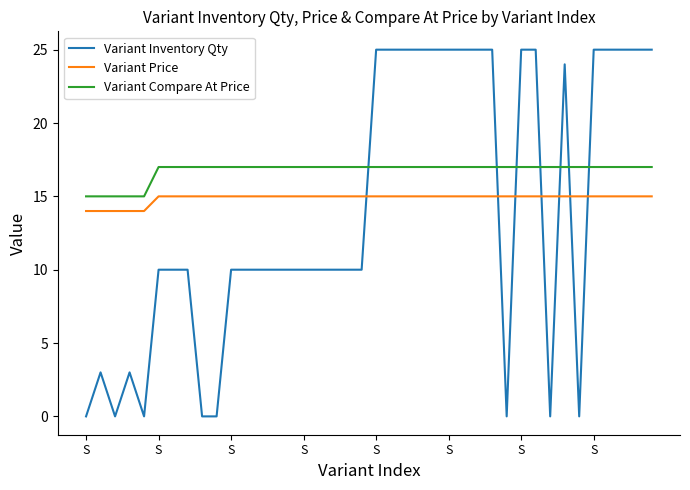

Which series ends up on top after the final intersection of Variant Price and Variant Inventory Qty?

Variant Inventory Qty